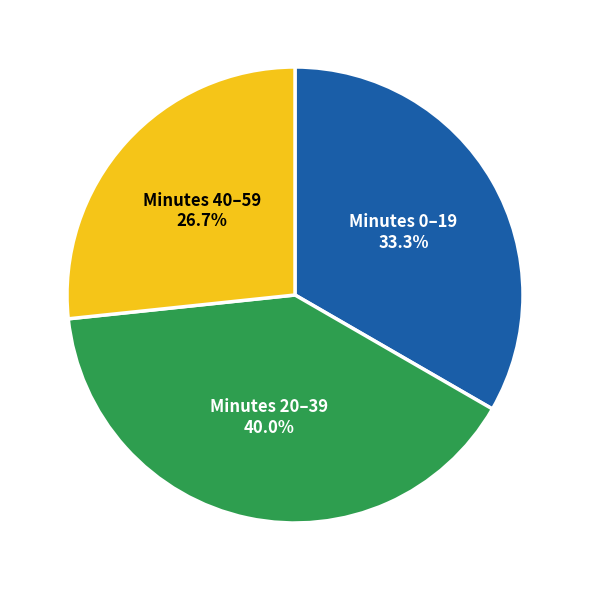

Does any single category account for the majority?

No